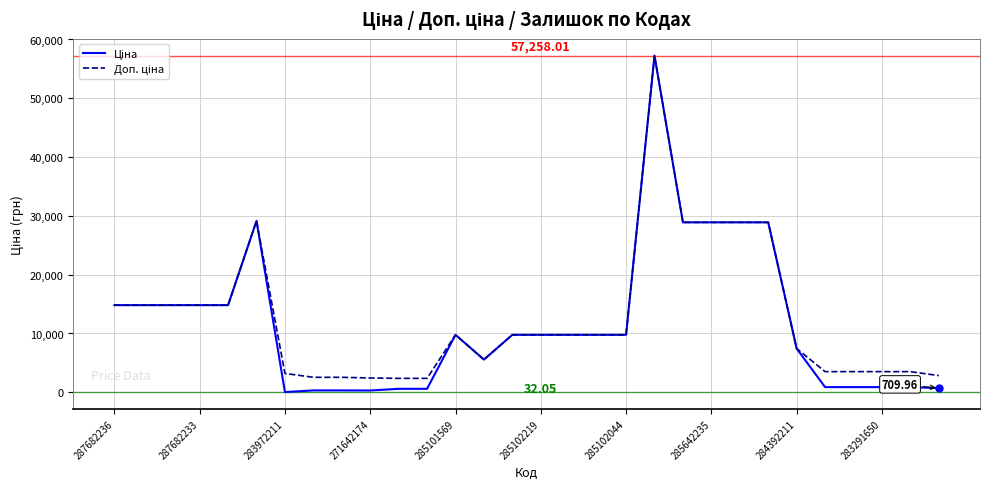

Does the chart display data point markers on the line(s)?

No